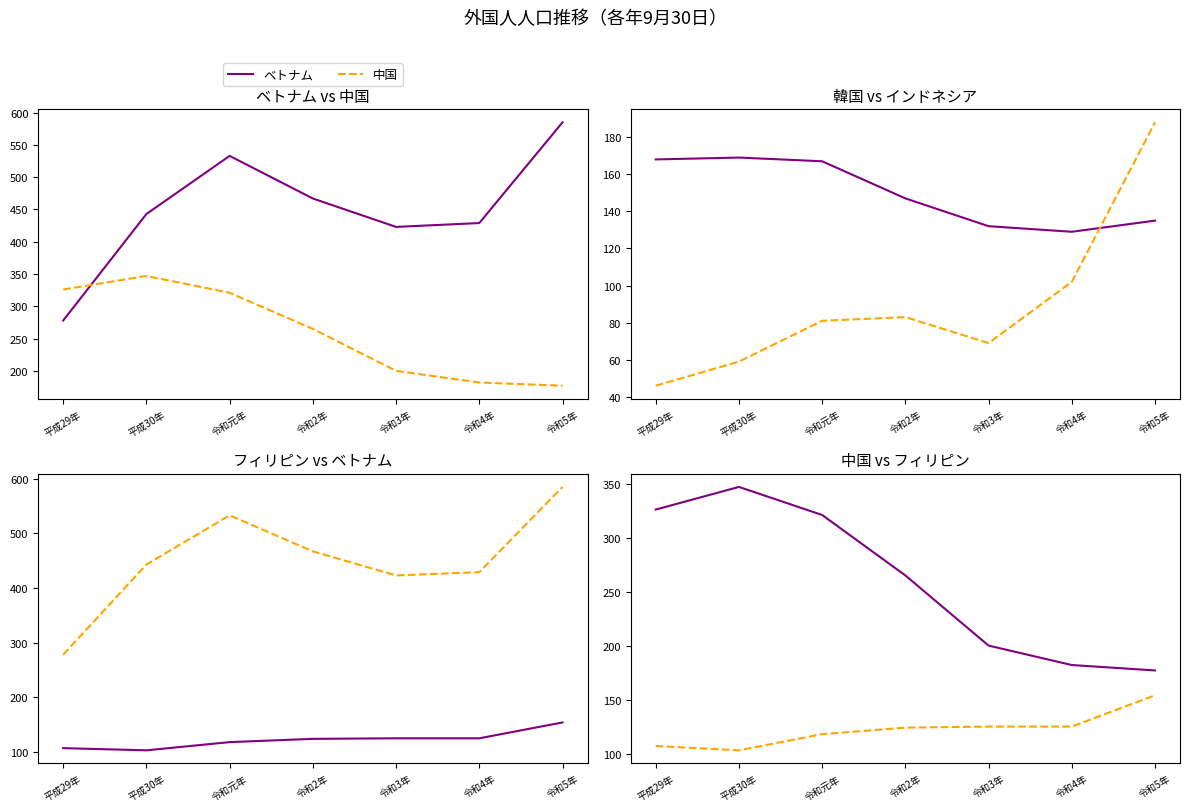

Reading left to right, what are all the values shown in this chart?

ベトナム: 278	443	533	467	423	429	585
中国: 326	347	321	265	200	182	177
韓国: 168	169	167	147	132	129	135
インドネシア: 46	59	81	83	69	102	188
フィリピン: 107	103	118	124	125	125	154